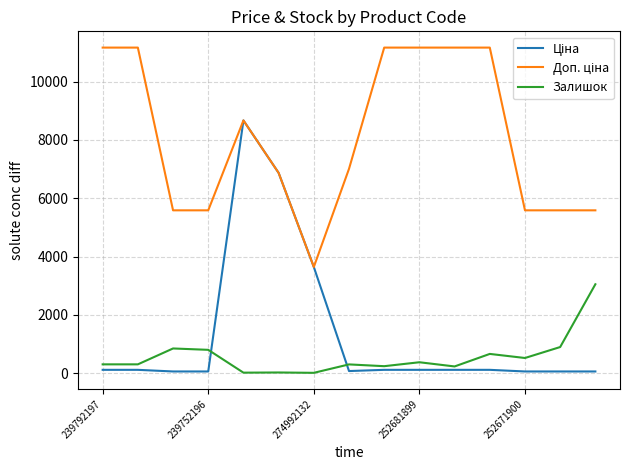

Rank the series by their maximum value, from highest to lowest.

Доп. ціна, Ціна, Залишок